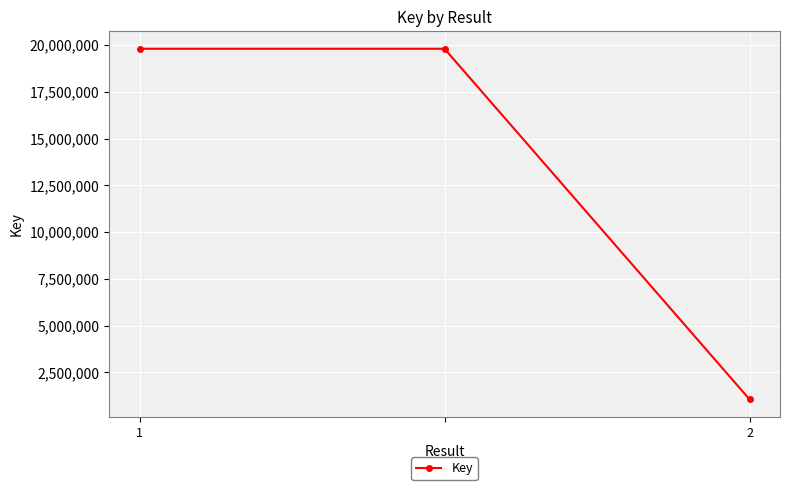

Reading right to left, list all the values displayed in this chart.

1066548	19804643	19804643